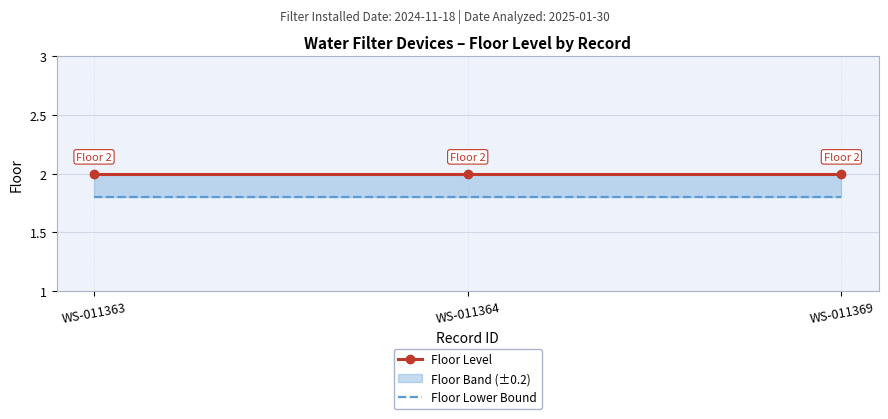

Reading right to left, extract all data points from this chart.

Floor Level: 2.0	2.0	2.0
Floor Lower Bound: 1.8	1.8	1.8